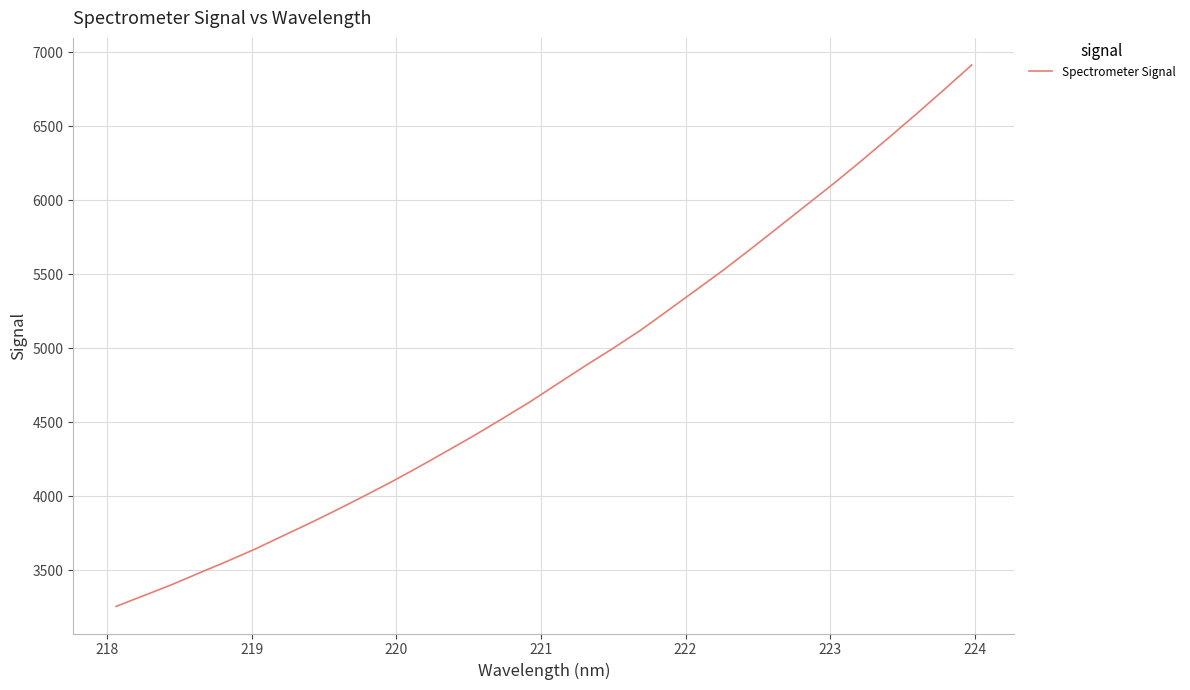

What is the maximum value shown in the chart?

6913.2